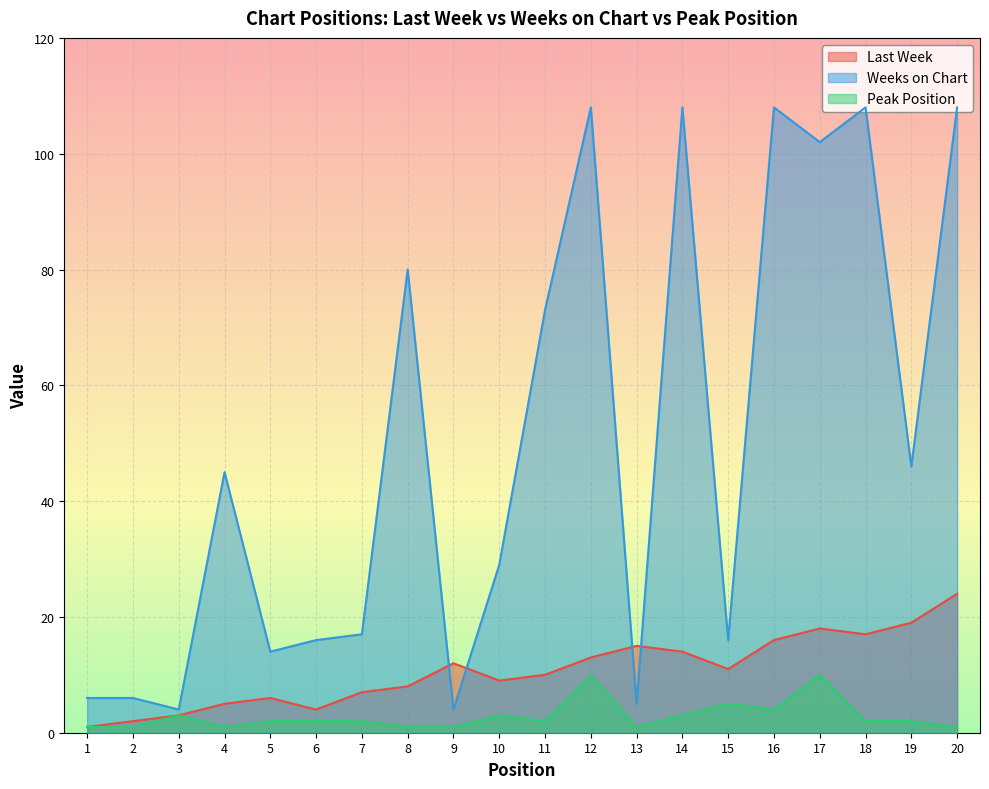

At which label is Peak Position closest to 5?

15